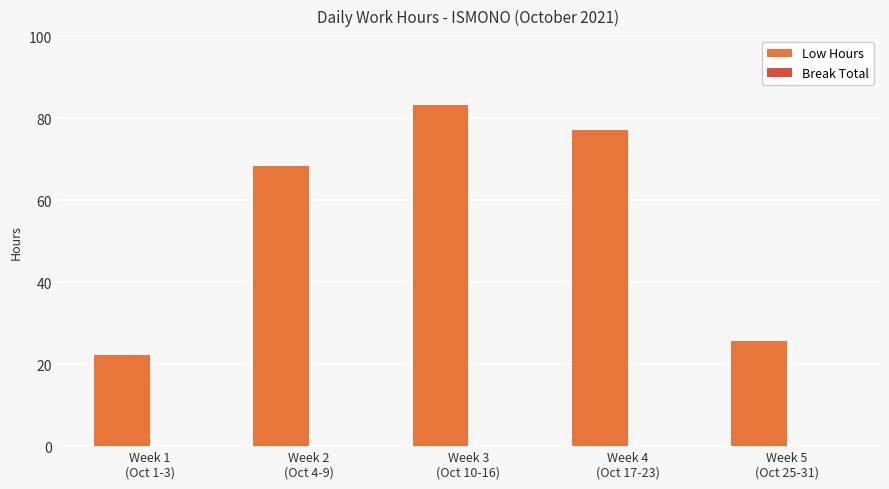

What is the smallest value displayed?

22.3